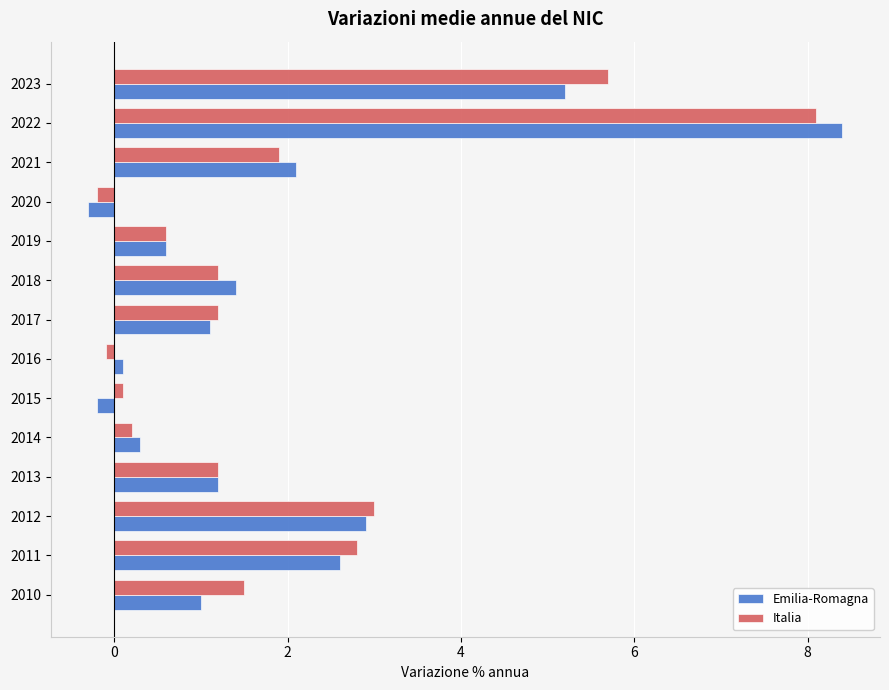

How many values in Emilia-Romagna are below zero?

2